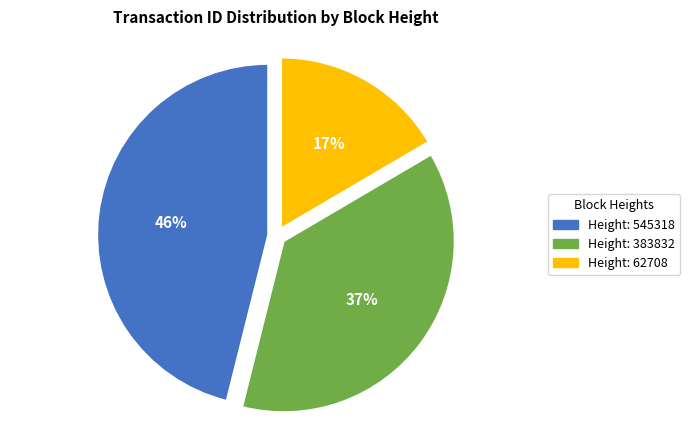

How many slices are in this pie chart?

3